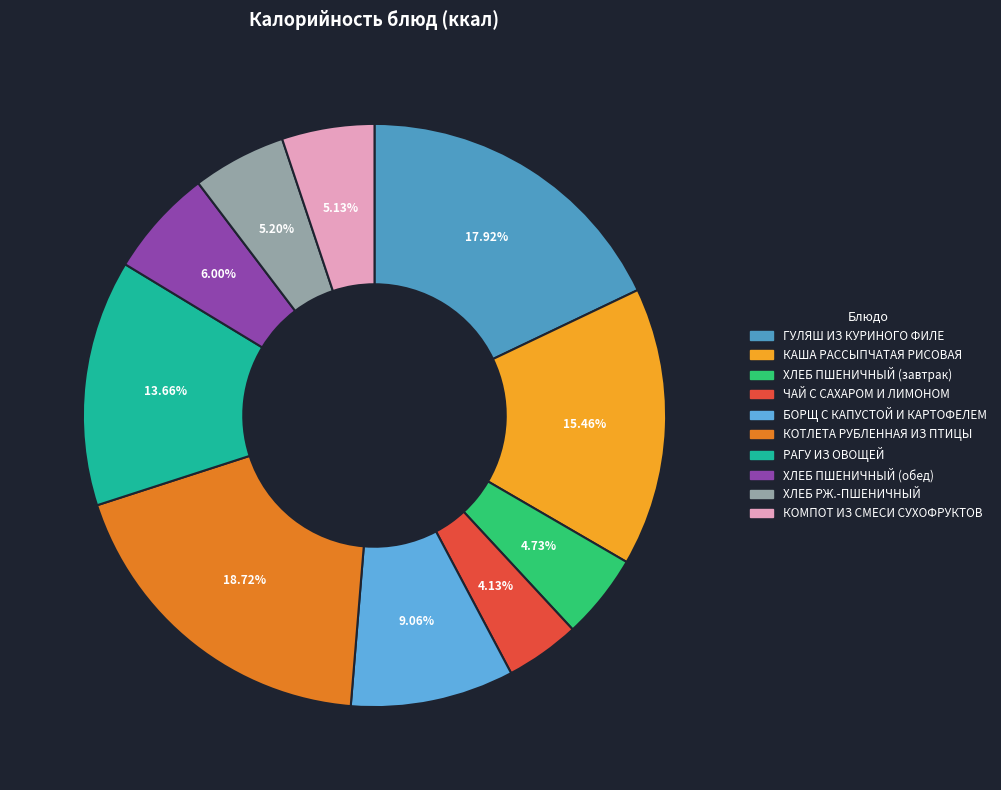

How many segments does this pie chart have?

10